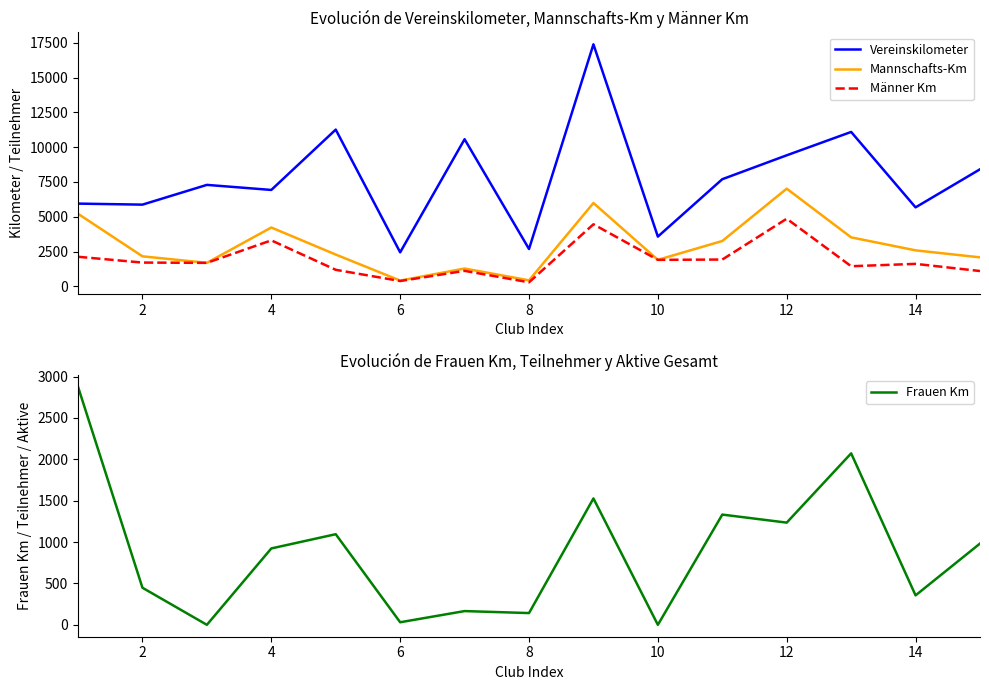

How many times do Frauen Km and Männer Km cross each other?

3